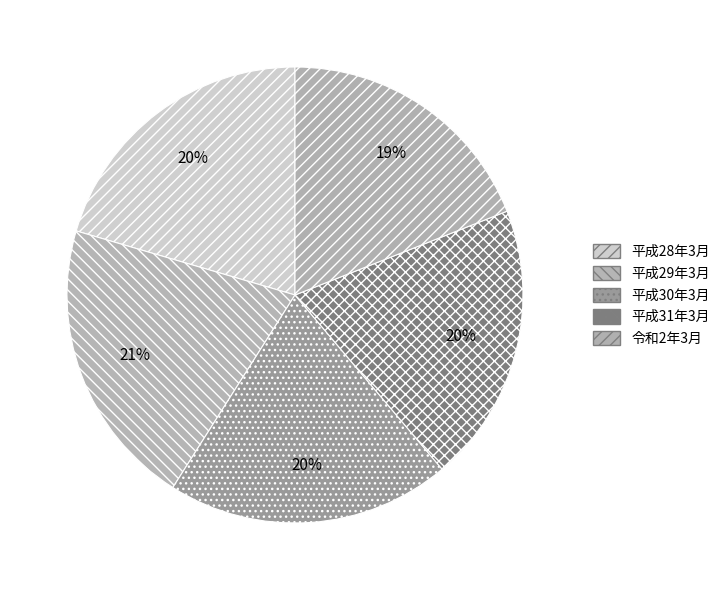

Does 平成31年3月 represent more than half of the total?

No